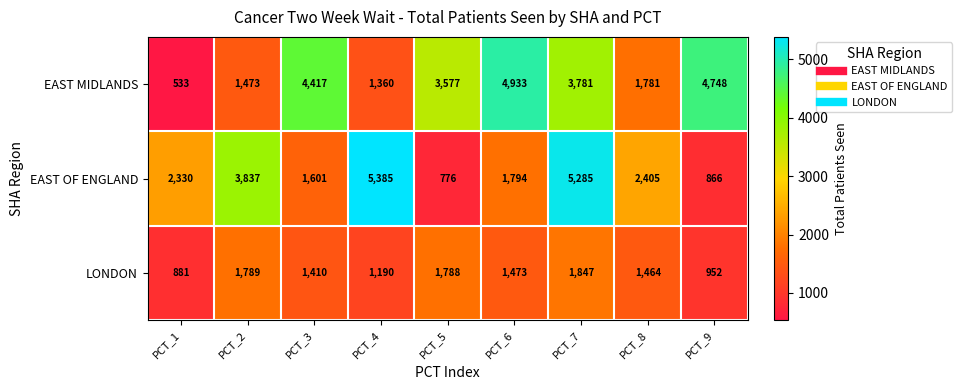

Which series has the largest range (max minus min)?

EAST OF ENGLAND